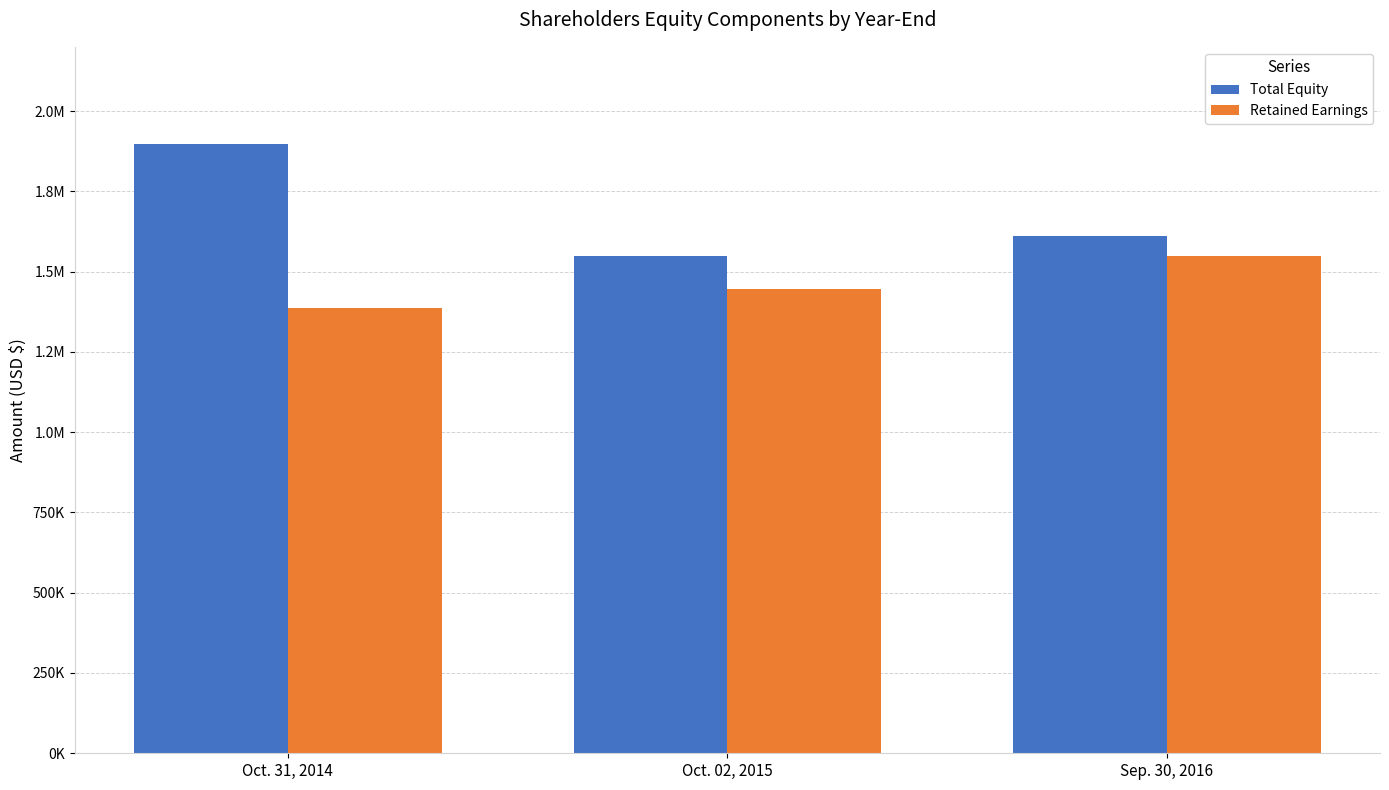

What is the highest value of the Retained Earnings series?

1548805